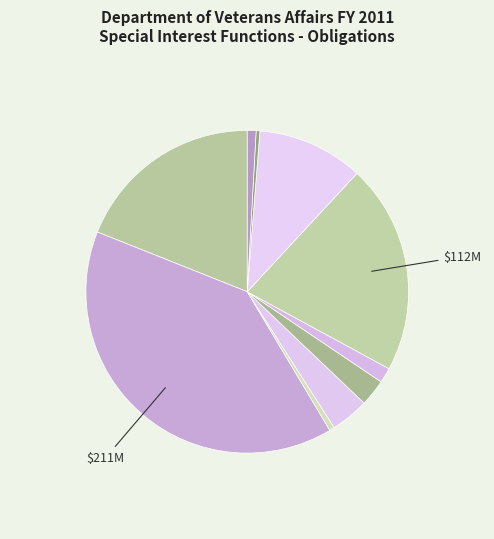

Is there any slice that represents more than half of the pie?

No